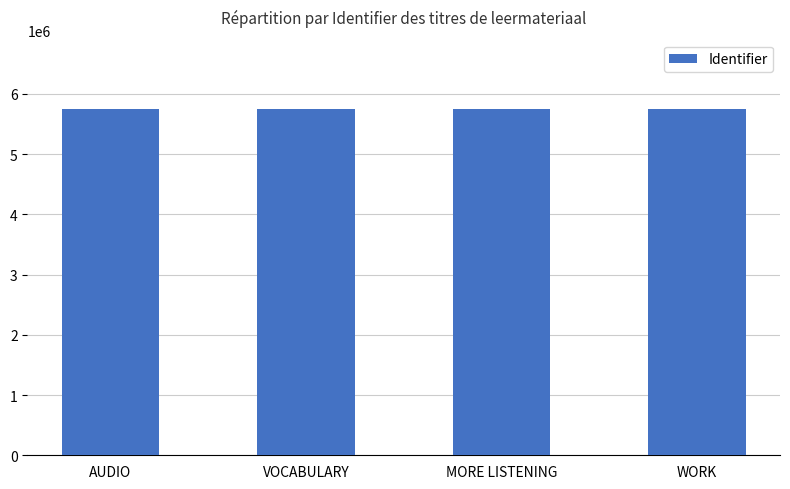

What is the minimum value shown in the chart?

5749838